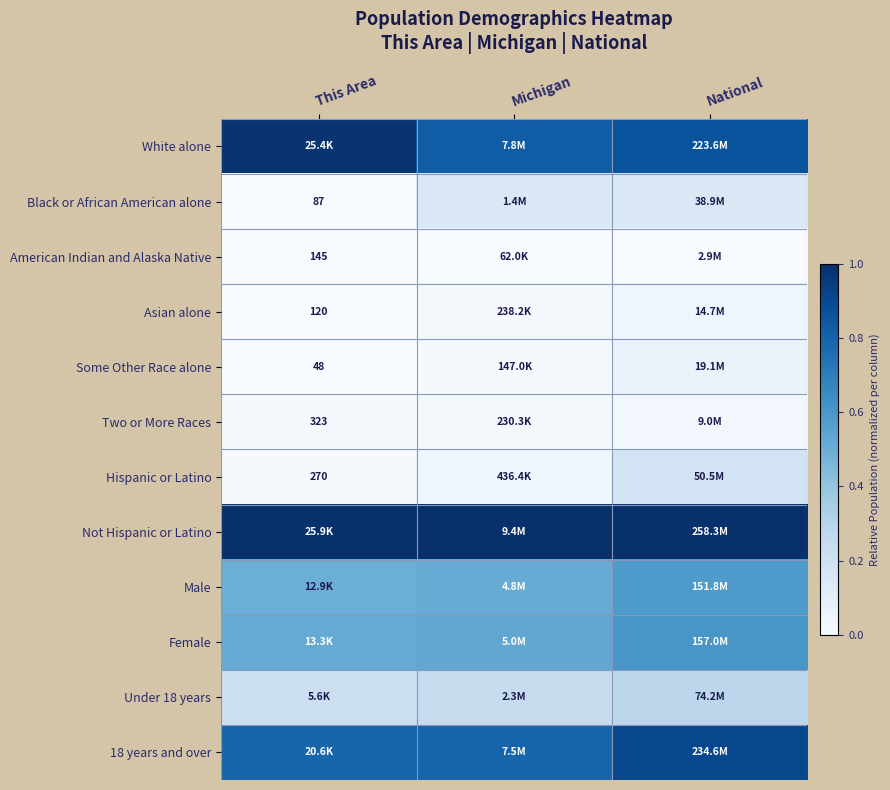

At This Area, list the series in order from largest to smallest.

Not Hispanic or Latino, White alone, 18 years and over, Female, Male, Under 18 years, Two or More Races, Hispanic or Latino, American Indian and Alaska Native, Asian alone, Black or African American alone, Some Other Race alone